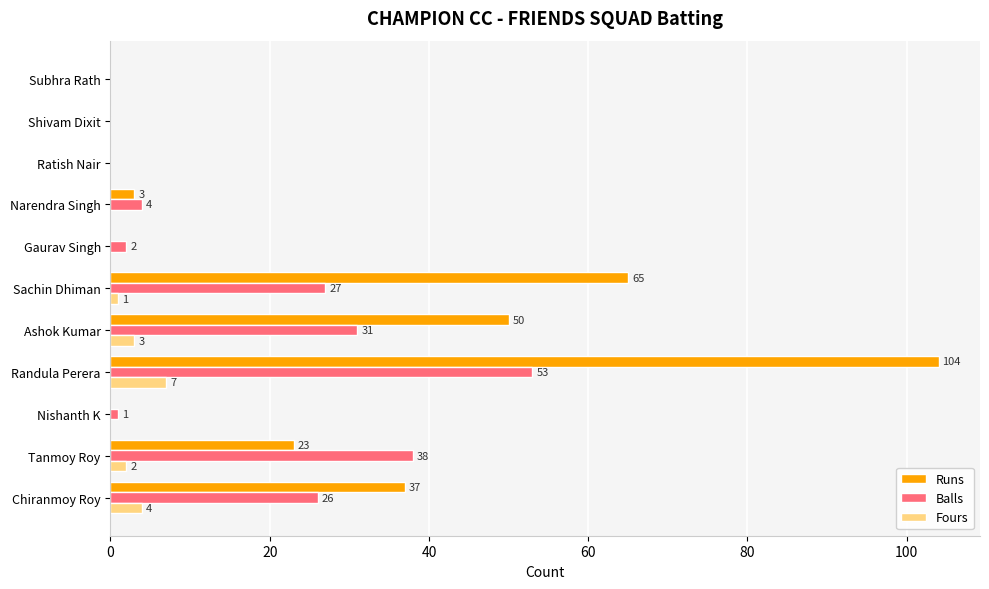

Which category has the highest value across all series?

Randula Perera